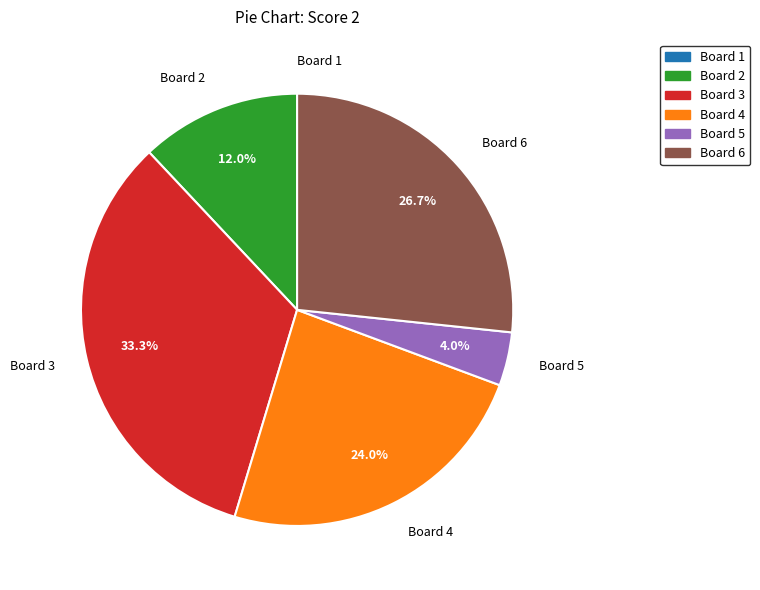

Do Board 5 and Board 3 together represent more than half of the pie?

No